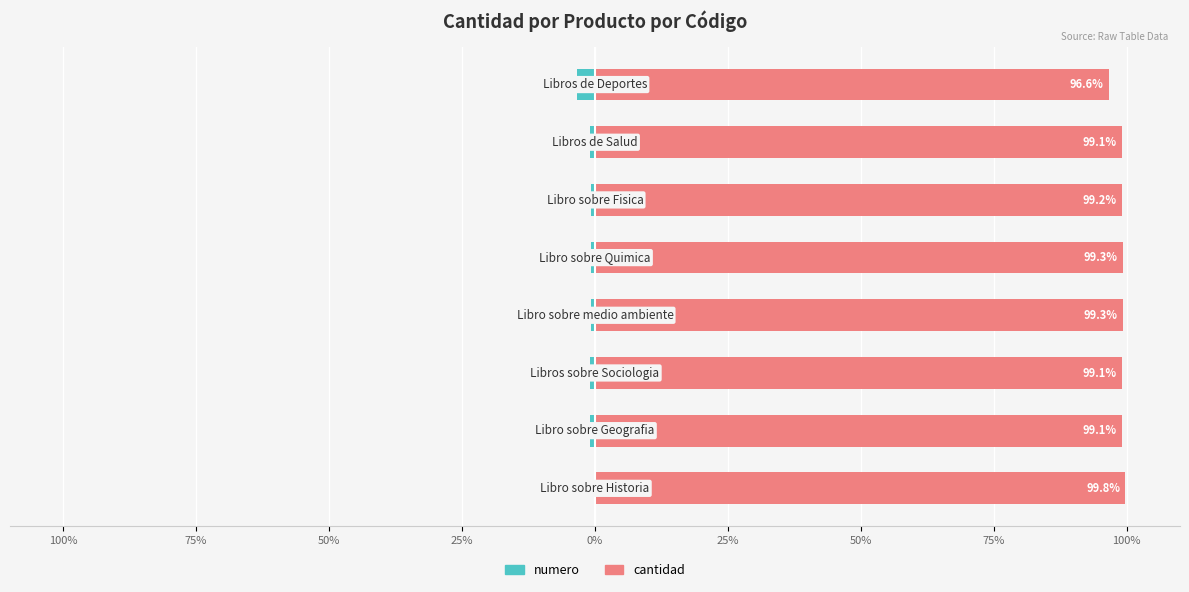

Is the value of numero at 25% greater than the value of cantidad at 100%?

No